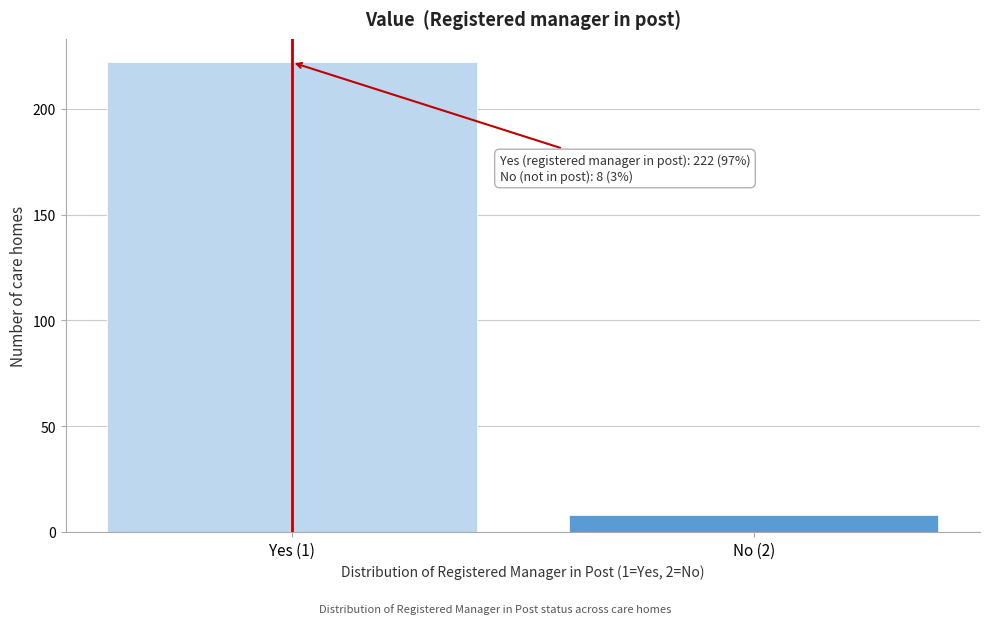

Reading right to left, list all the values displayed in this chart.

8	222